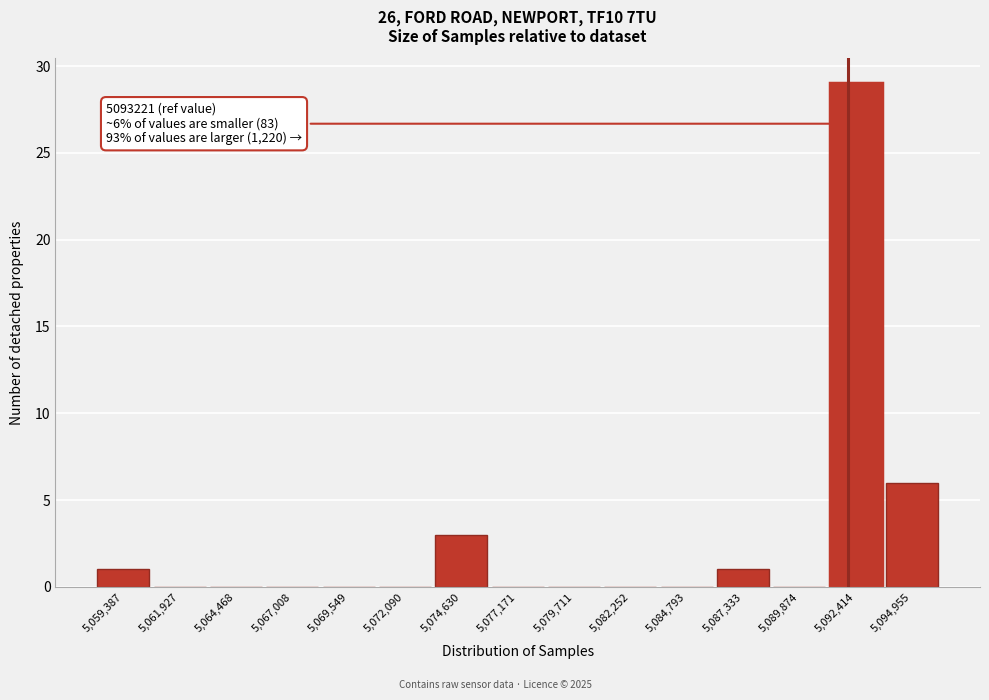

Reading right to left, list all the values displayed in this chart.

5,094,955=6	5,092,414=29	5,089,874=0	5,087,333=1	5,084,793=0	5,082,252=0	5,079,711=0	5,077,171=0	5,074,630=3	5,072,090=0	5,069,549=0	5,067,008=0	5,064,468=0	5,061,927=0	5,059,387=1